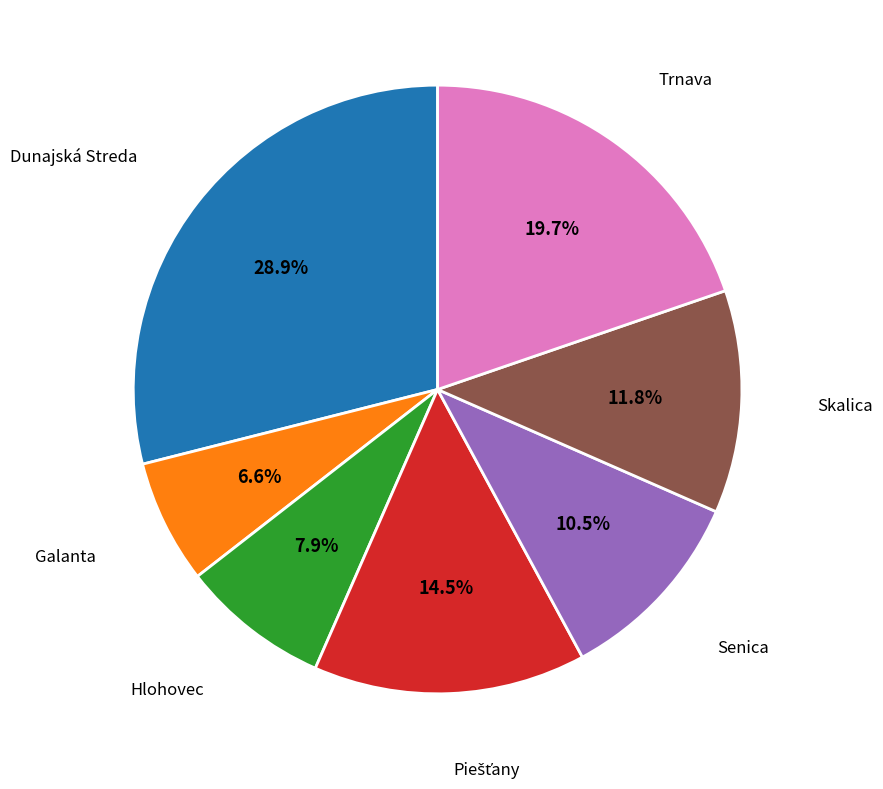

What is the smallest slice in the pie chart?

Galanta